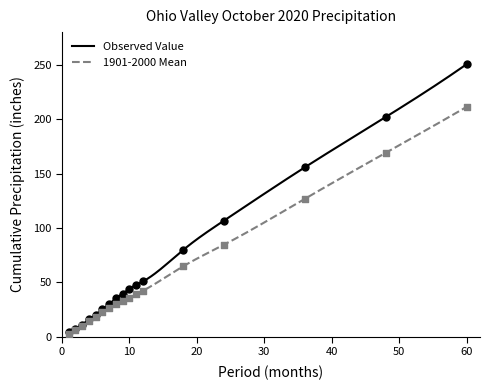

Which series has the largest total across all categories?

Observed Value